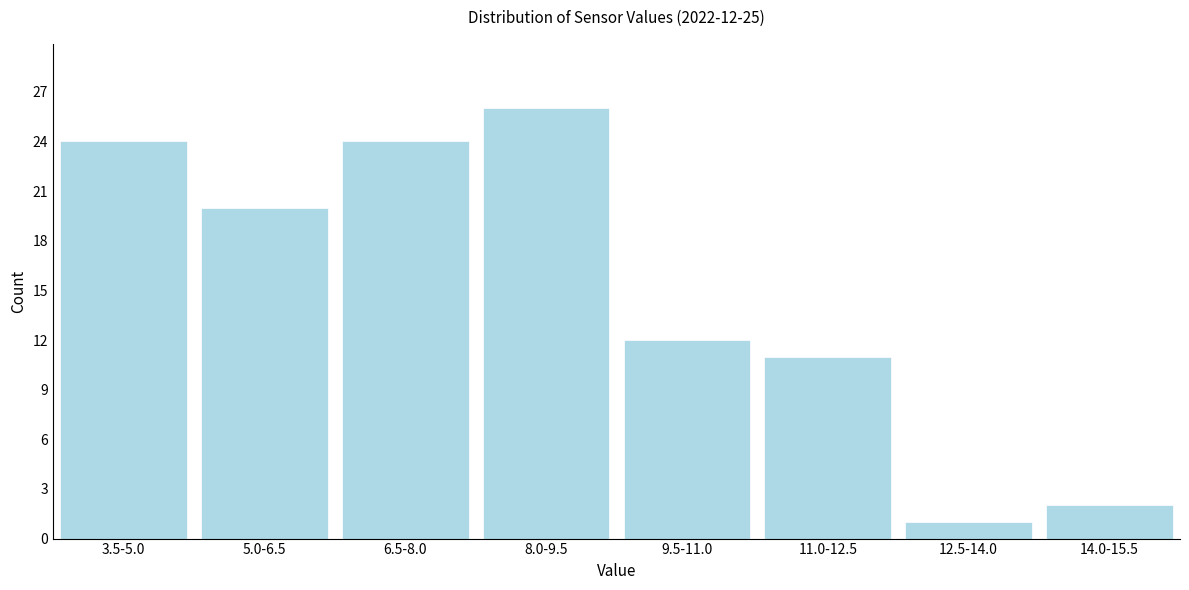

Reading left to right, extract all data points from this chart.

3.5-5.0=24	5.0-6.5=20	6.5-8.0=24	8.0-9.5=26	9.5-11.0=12	11.0-12.5=11	12.5-14.0=1	14.0-15.5=2